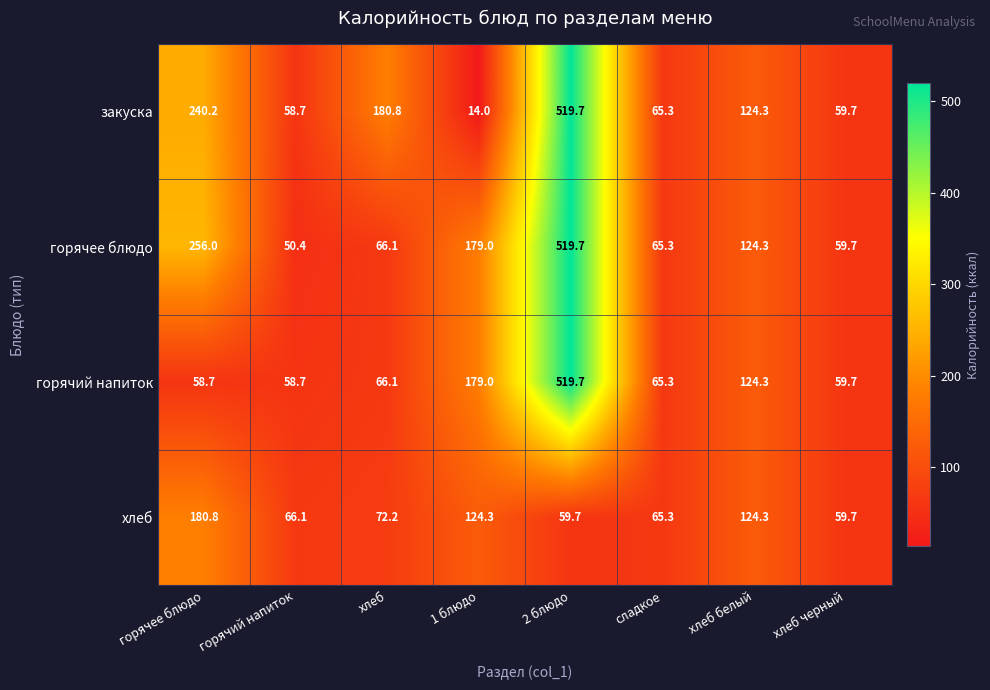

List the labels in order of закуска value, smallest first.

1 блюдо, горячий напиток, хлеб черный, сладкое, хлеб белый, хлеб, горячее блюдо, 2 блюдо